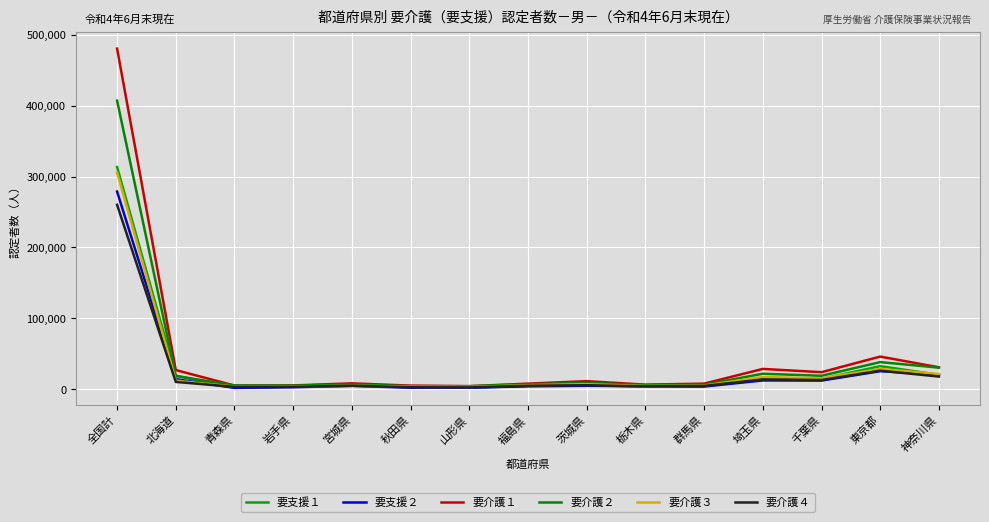

Is this an area chart (filled region under the line)?

No